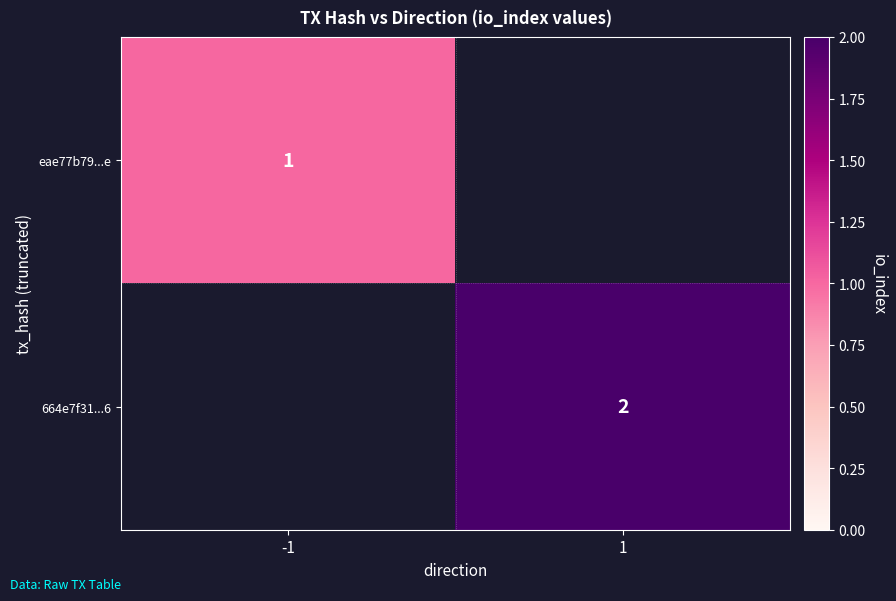

Is the value of 664e7f31...6 at 1 greater than the value of eae77b79...e at -1?

Yes